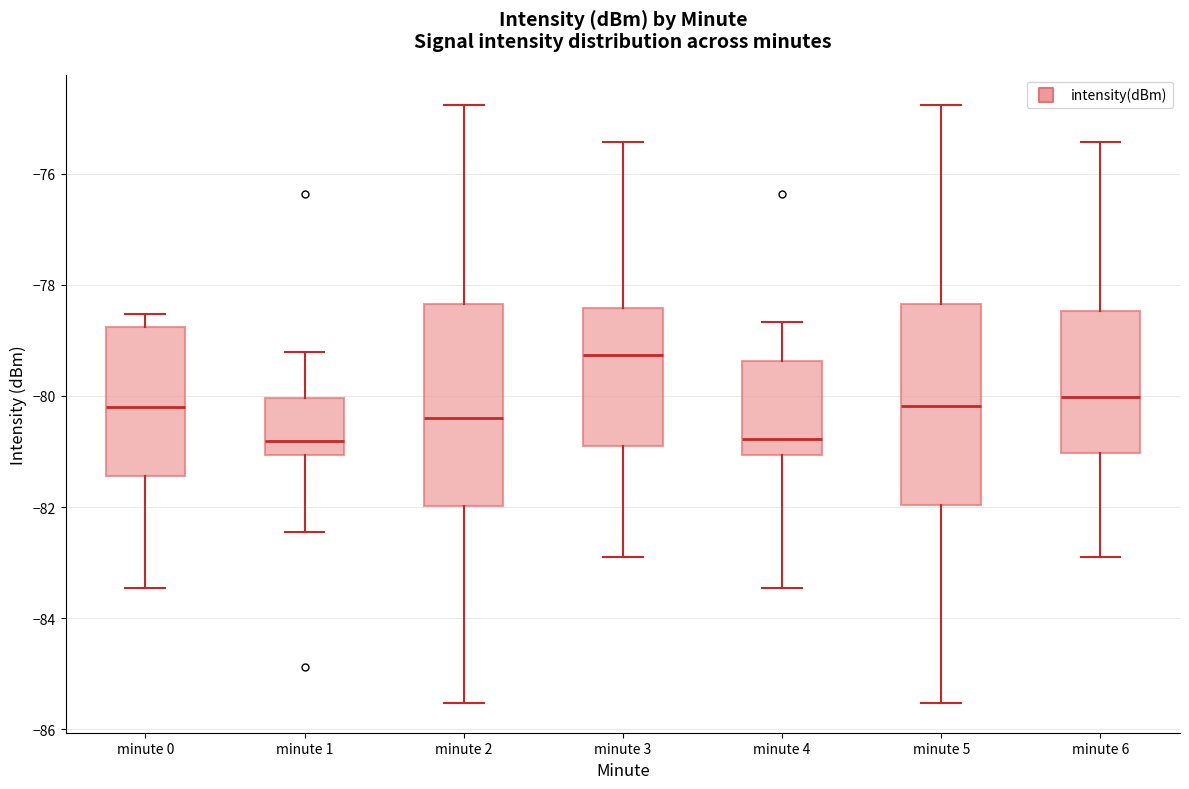

Where does the lower whisker of the box for minute 0 end on the y-axis? The values are not printed on the chart, so give them approximately, as read against the axis.

-83.4